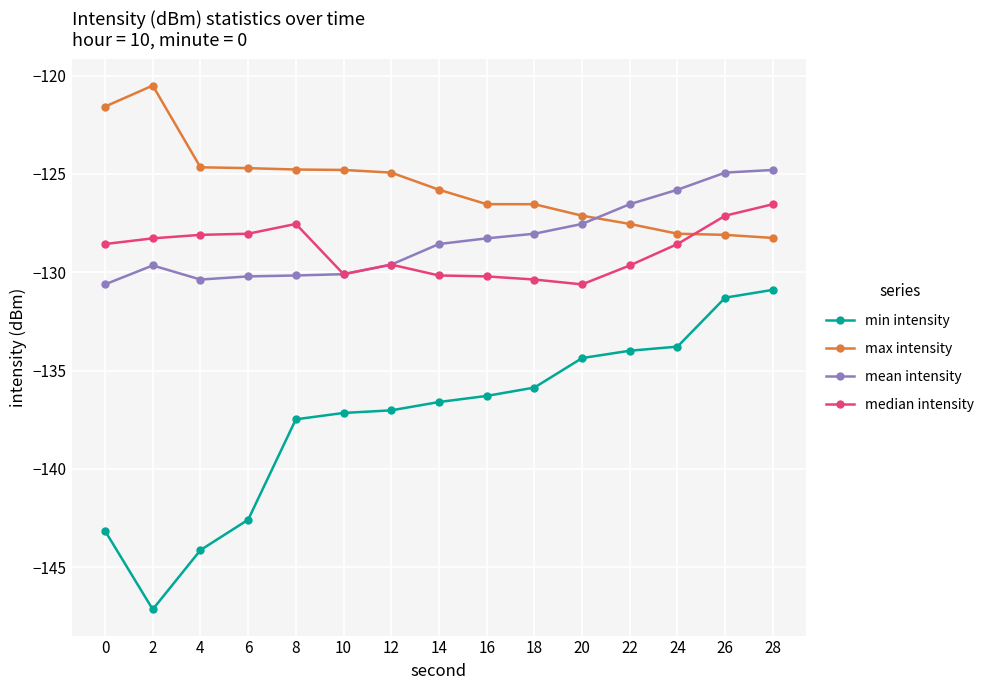

What is the value of the mean intensity point at the 10th from the left?

-128.0